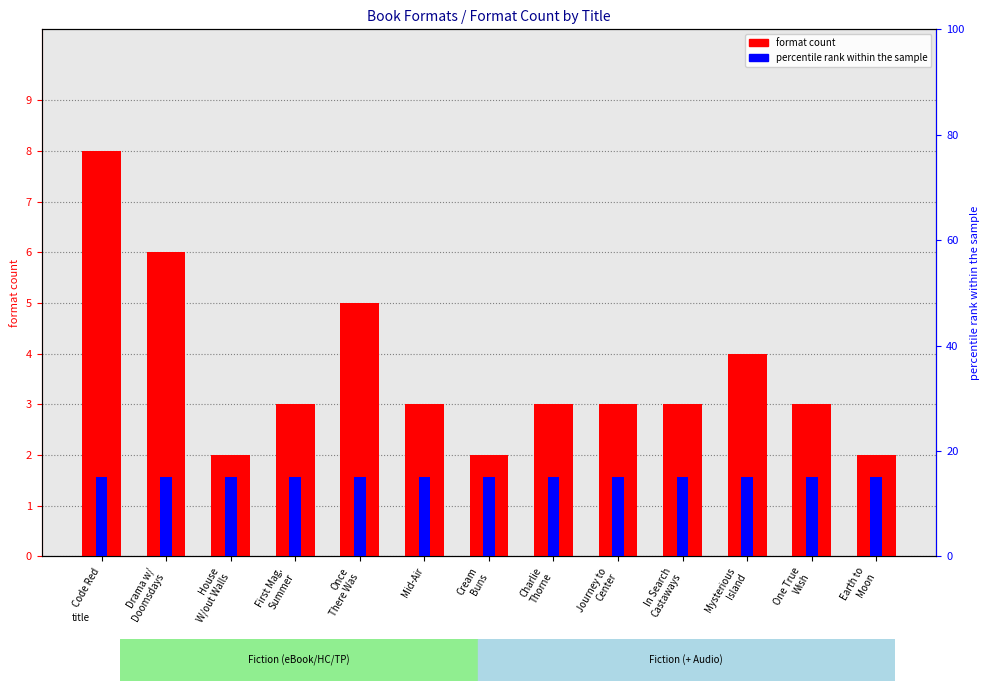

List the labels in order of format count value, largest first.

Code Red, Drama w/
Doomsdays, Once
There Was, Mysterious
Island, First Mag.
Summer, Mid-Air, Charlie
Thorne, Journey to
Center, In Search
Castaways, One True
Wish, House
W/out Walls, Cream
Buns, Earth to
Moon